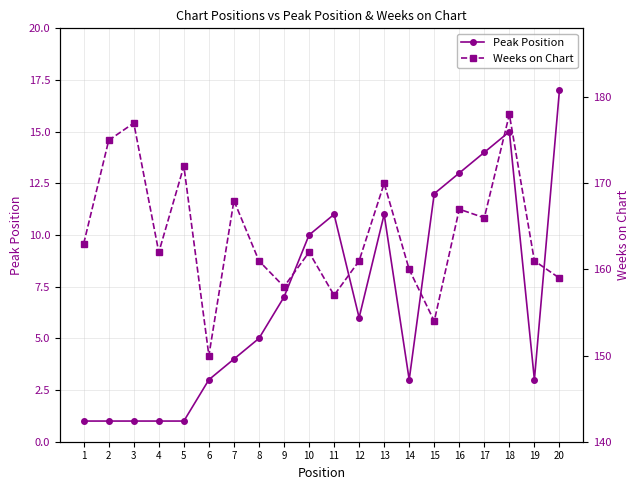

What is the difference between the Peak Position values at 4 and 6?

2